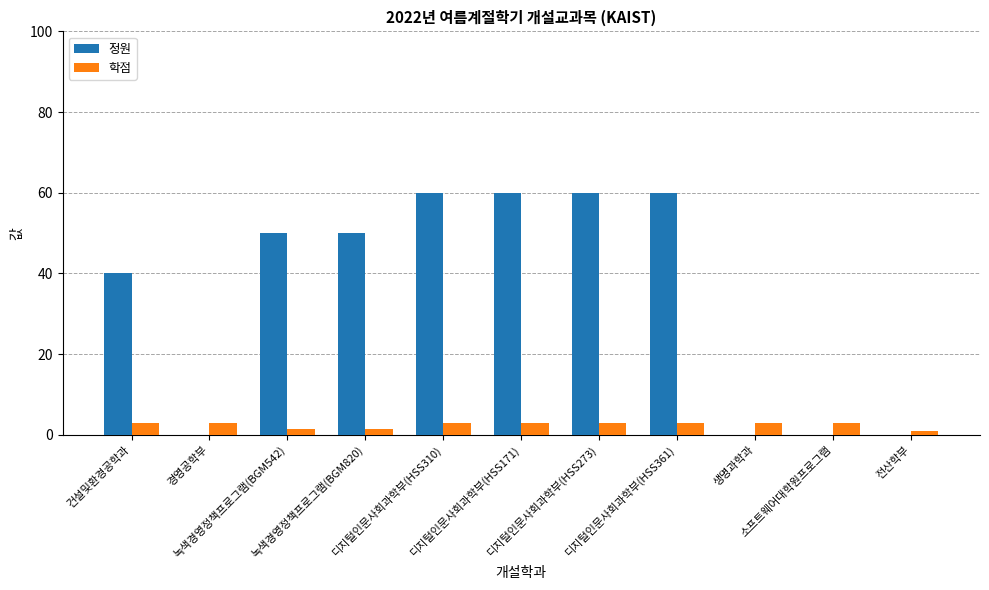

The 학점 series shows 3.0 at 디지털인문사회과학부(HSS361). True or false?

True